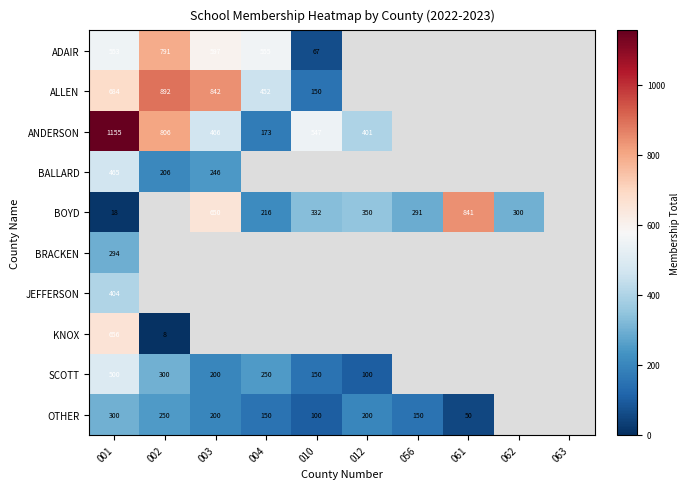

Is the value of BRACKEN at 001 greater than the value of BALLARD at 001?

No